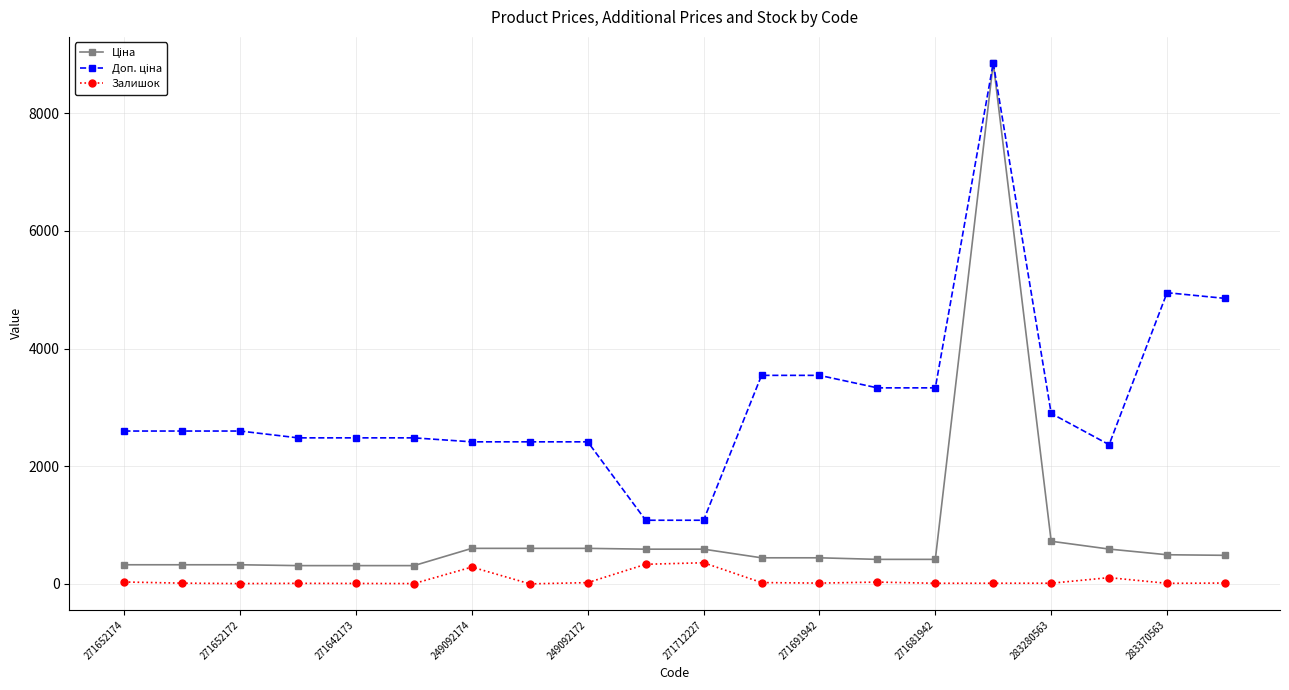

What is the maximum value for Залишок?

359.0